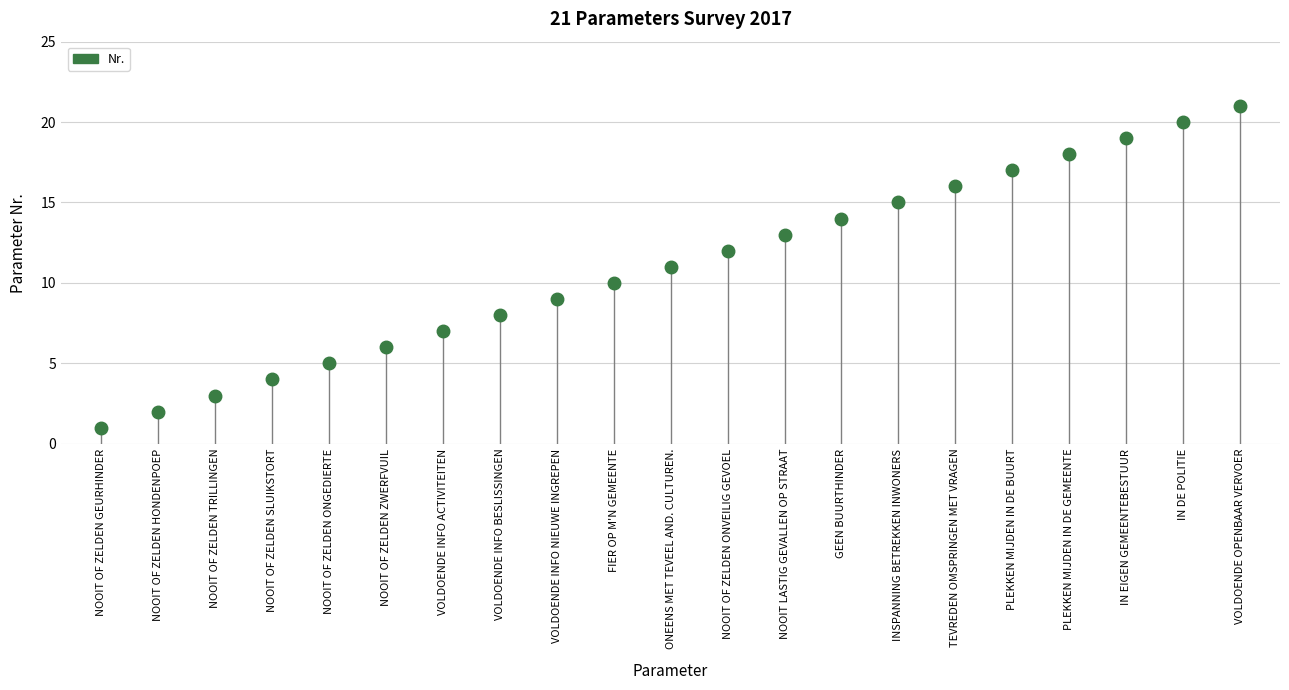

What is the approximate value at Geen buurthinder?

14